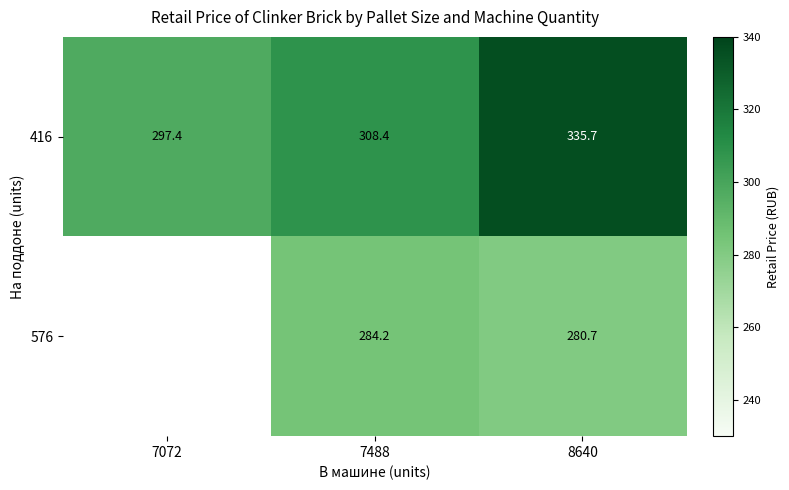

What is the difference between the second highest and minimum values in the 416 series?

11.0